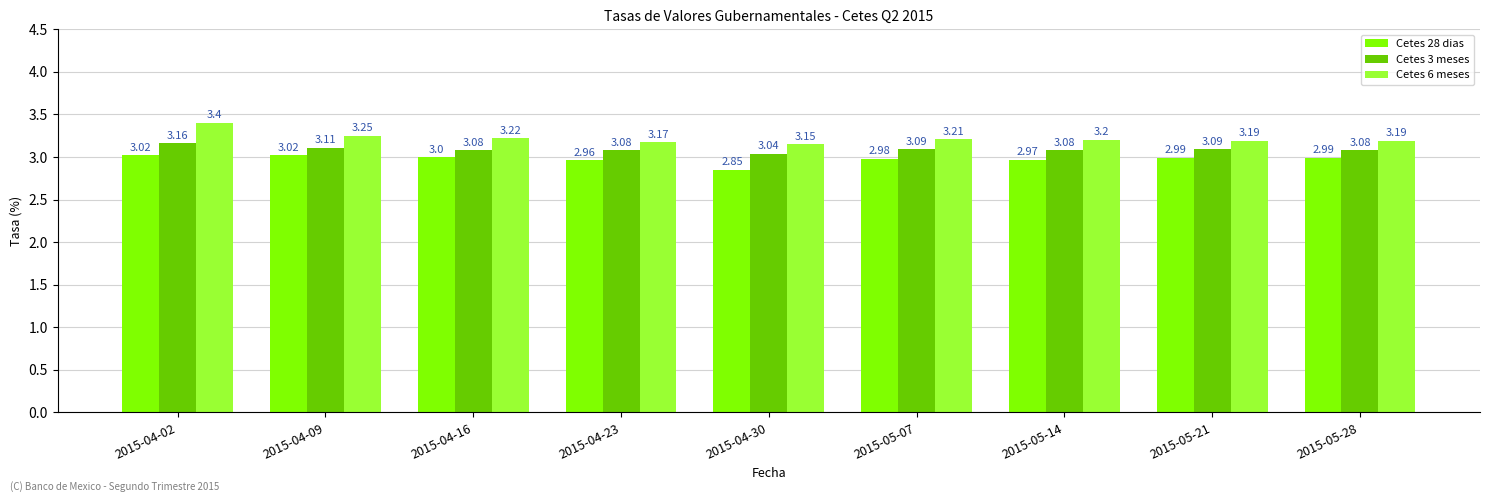

Is the value of Cetes 3 meses at 2015-05-21 greater than the value of Cetes 6 meses at 2015-04-23?

No